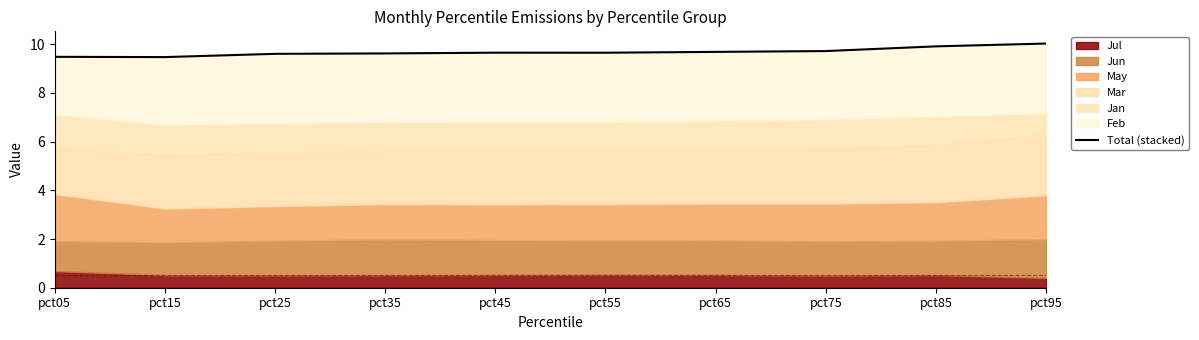

Between pct55 and pct75, which is larger?

pct75